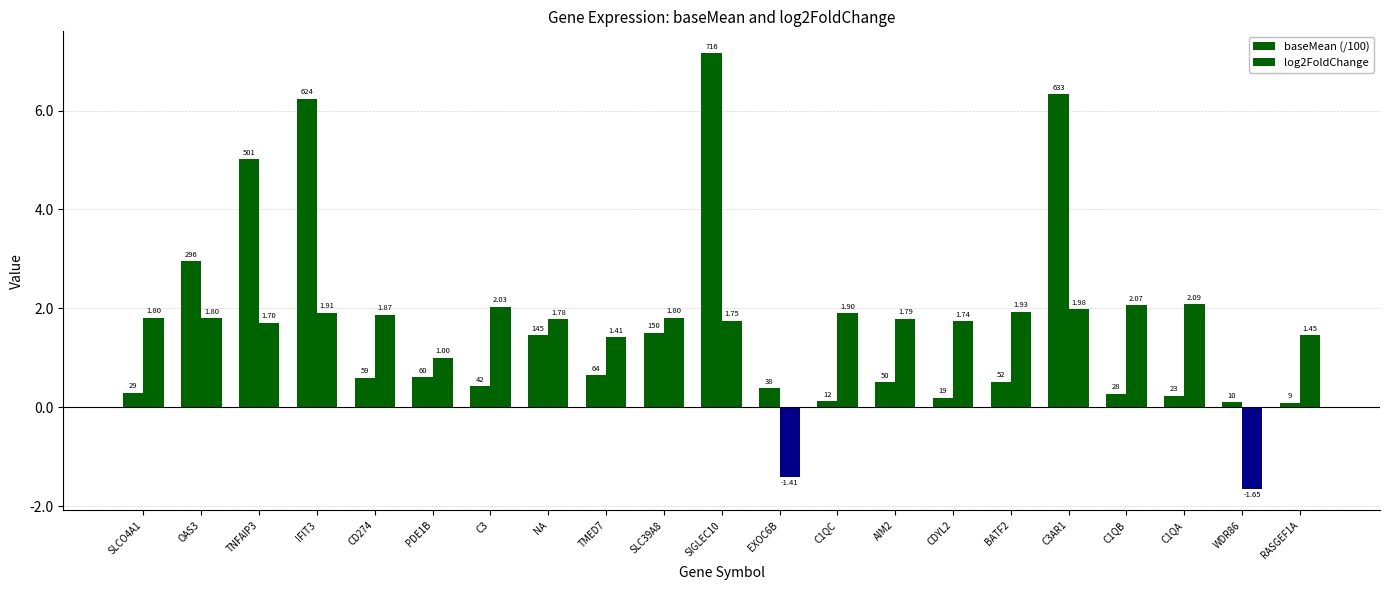

Read the log2FoldChange value at EXOC6B.

-1.4